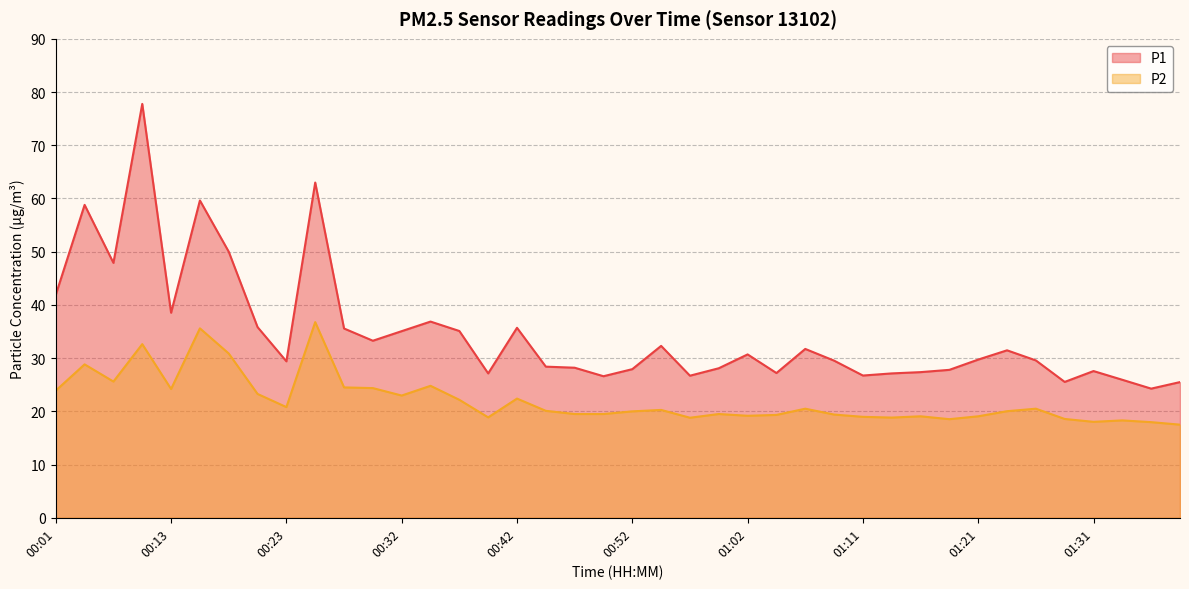

What is the total value across all series at 00:08?

110.4